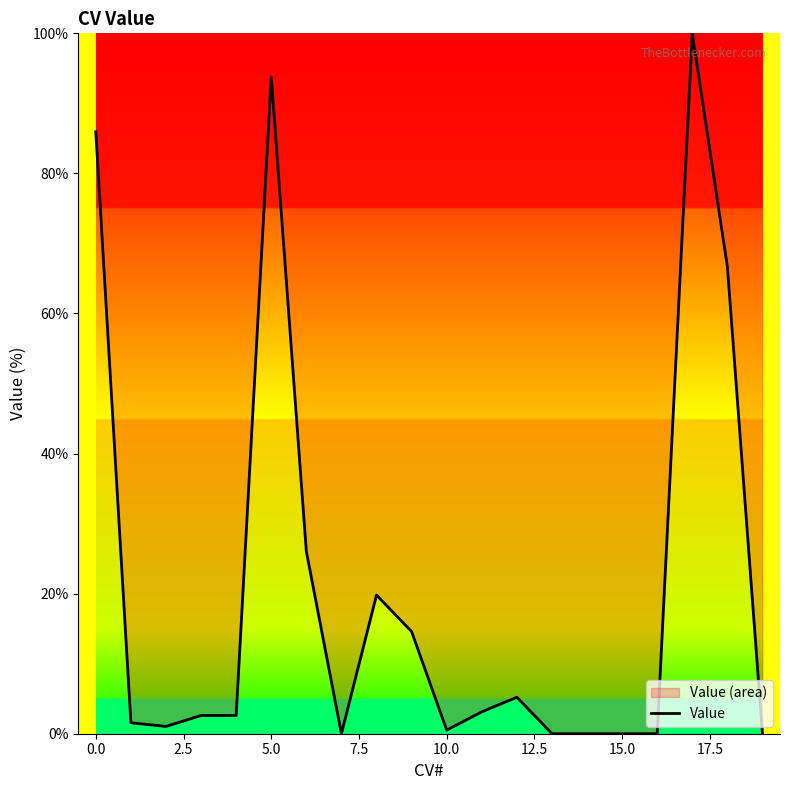

Which has a higher value, 5.0 or 15.0?

5.0